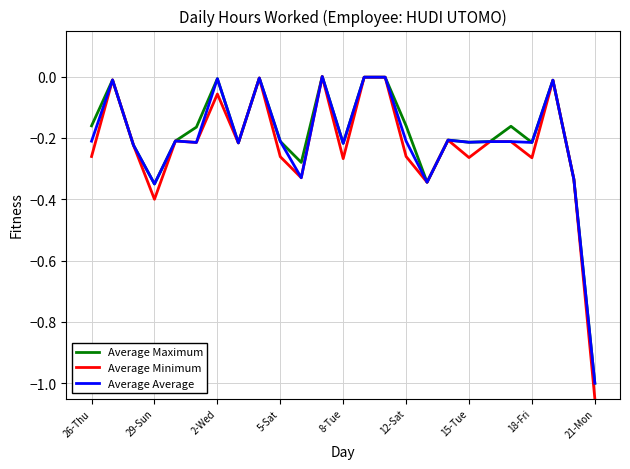

Which series has the widest spread of values?

Average Minimum